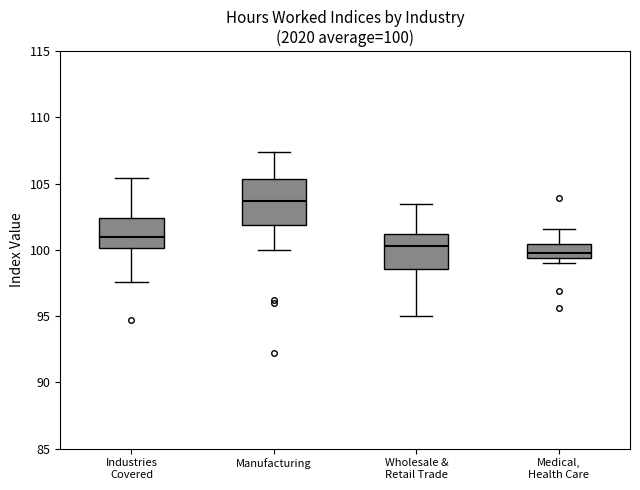

Which box's median line is the lowest?

Medical, Health Care